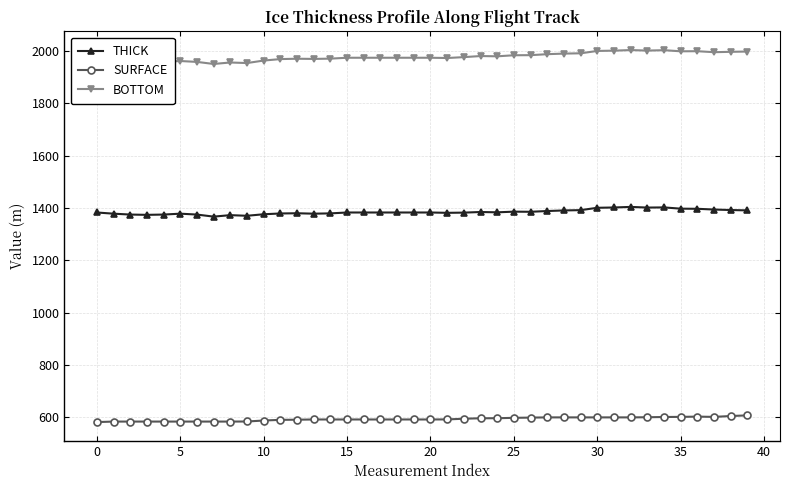

Does the chart have visible grid lines?

Yes